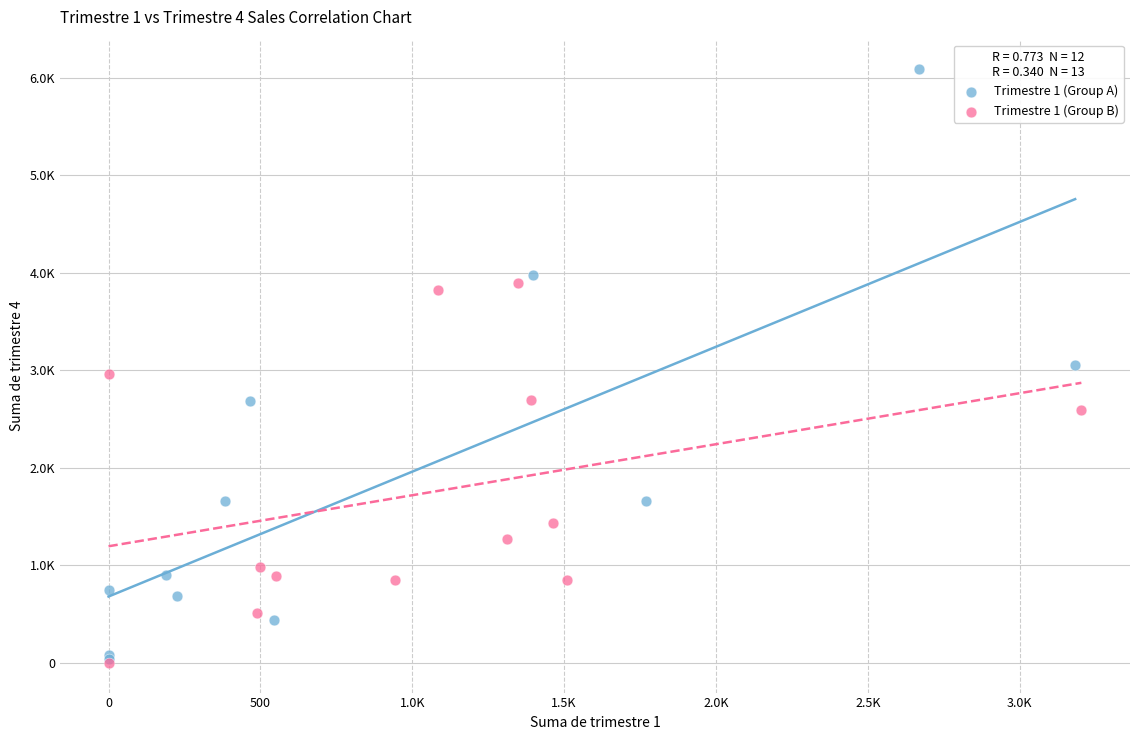

What are all the series names shown in the legend?

Trimestre 1 (Group A), Trimestre 1 (Group B)